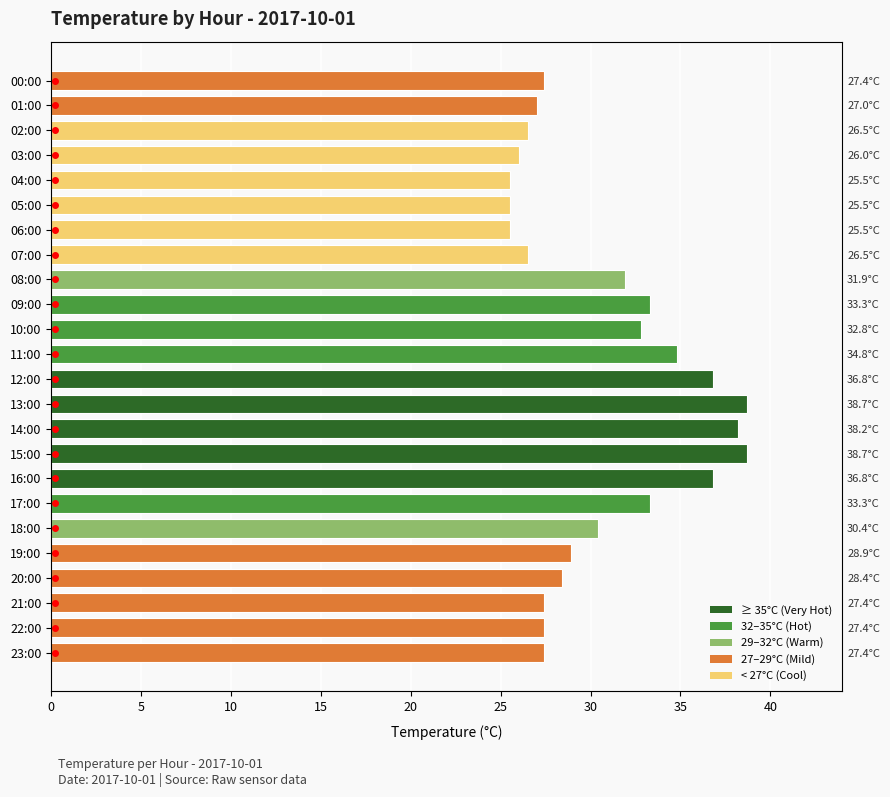

At which label does the data first exceed 28?

08:00